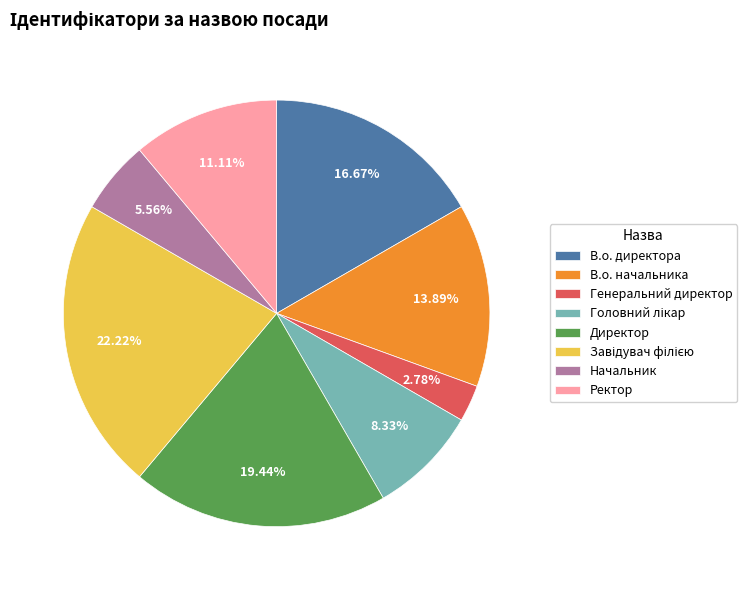

Count the number of slices in the pie.

8